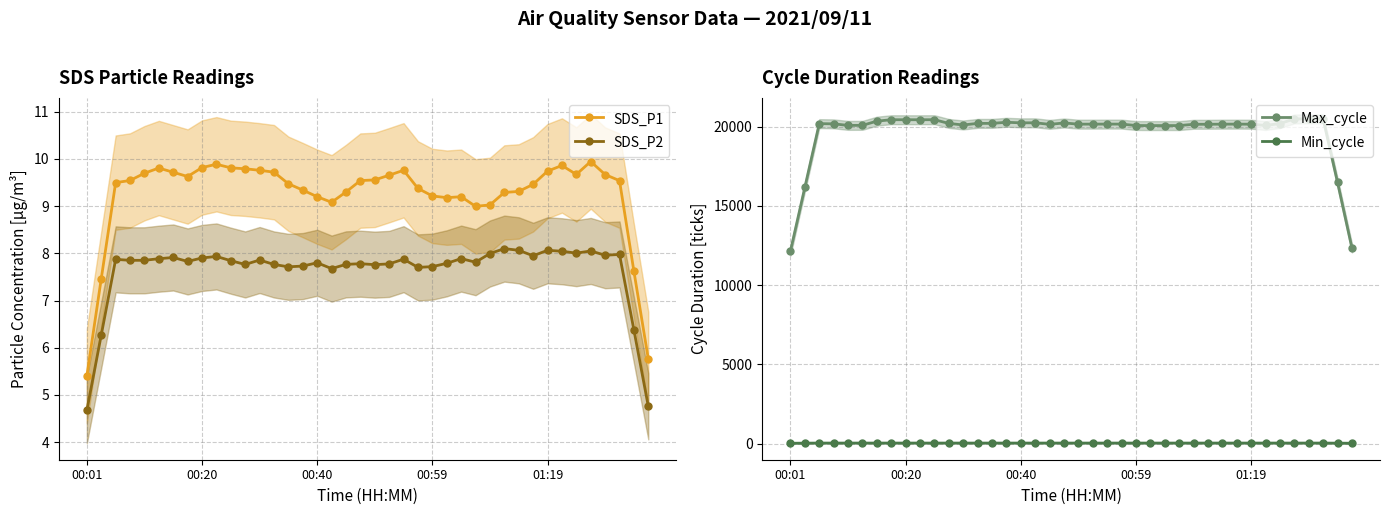

How many data points in SDS_P2 are less than 7?

4